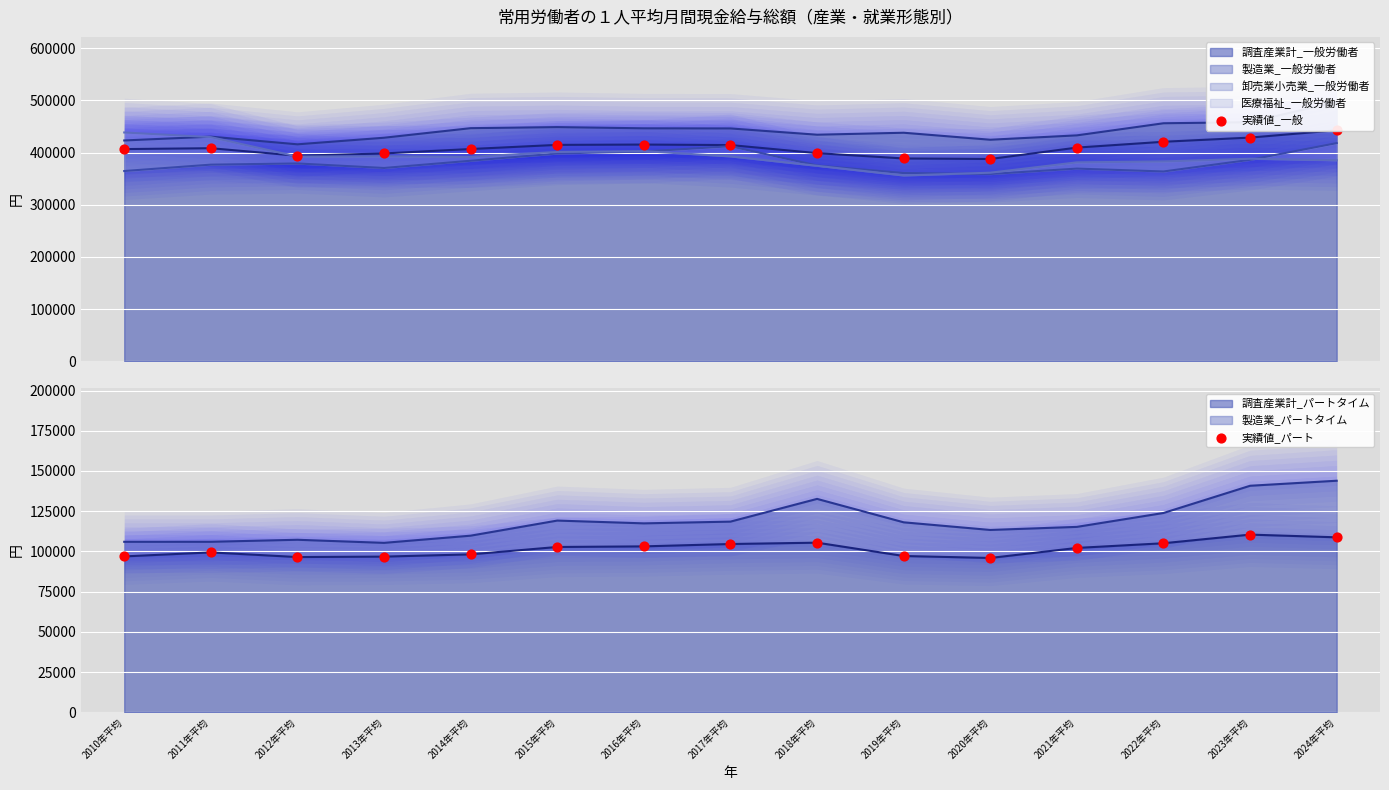

Is the value of 実績値_一般 at 2022年平均 greater than the value of 実績値_パート at 2012年平均?

Yes